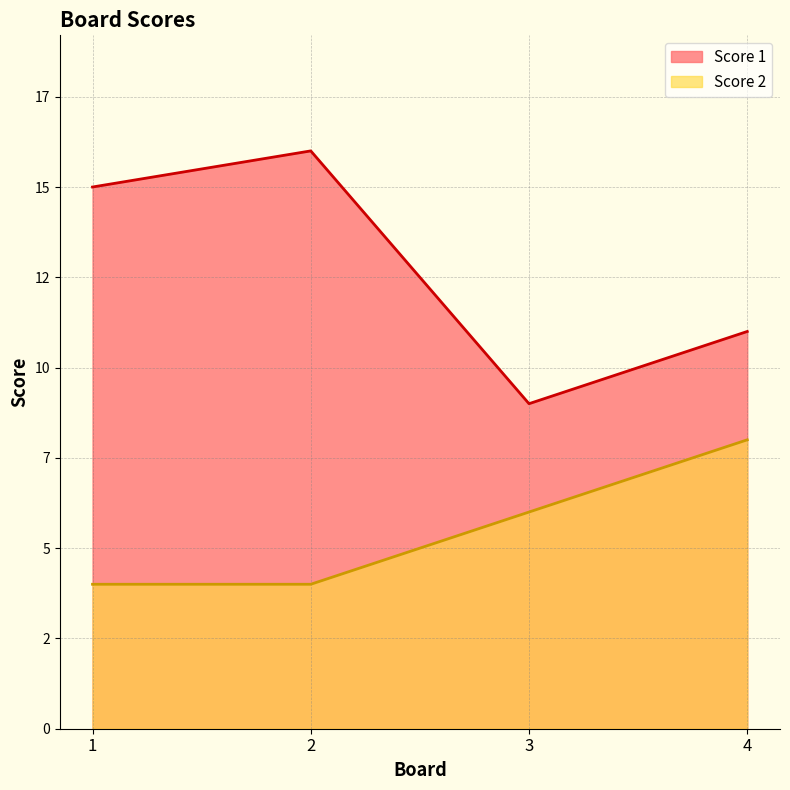

True or false: Score 1 and Score 2 intersect in this chart.

False